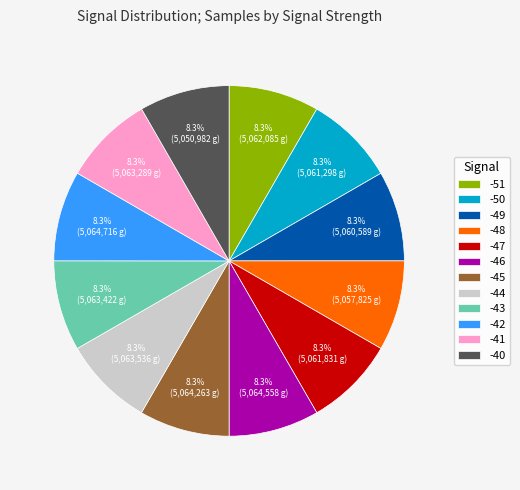

What percentage is the -42 slice, to the nearest percent?

8%